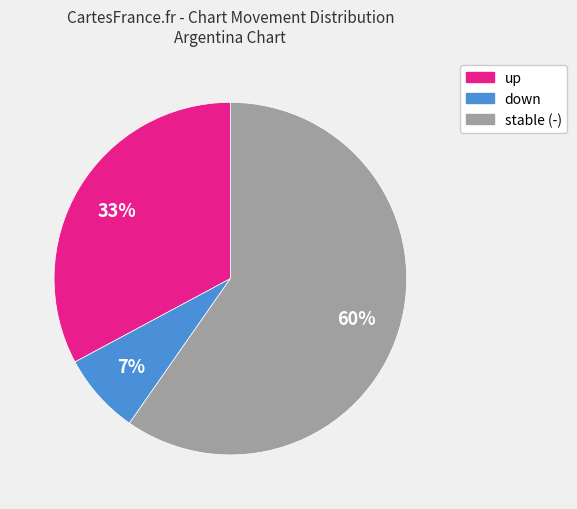

To the nearest percent, what is the average slice percentage?

33%